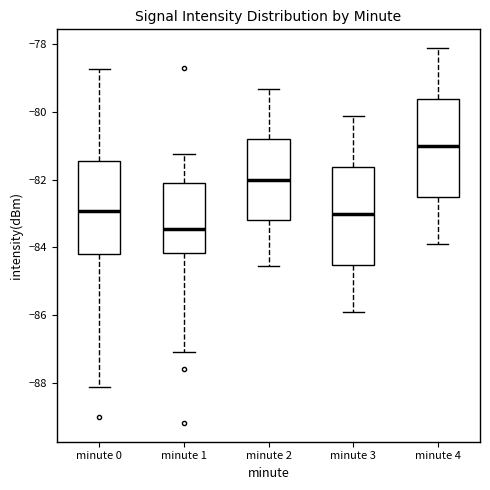

Reading left to right, read every box against the y-axis: the position of its median line, the range the box covers, and the ends of its whiskers. The values are not printed on the chart, so give them approximately, as read against the axis.

minute 0: median -83.0, box -84.2 to -81.4, whiskers -88.2 to -78.8
minute 1: median -83.4, box -84.2 to -82.0, whiskers -87.0 to -81.2
minute 2: median -82.0, box -83.2 to -80.8, whiskers -84.6 to -79.4
minute 3: median -83.0, box -84.6 to -81.6, whiskers -85.8 to -80.2
minute 4: median -81.0, box -82.6 to -79.6, whiskers -83.8 to -78.2